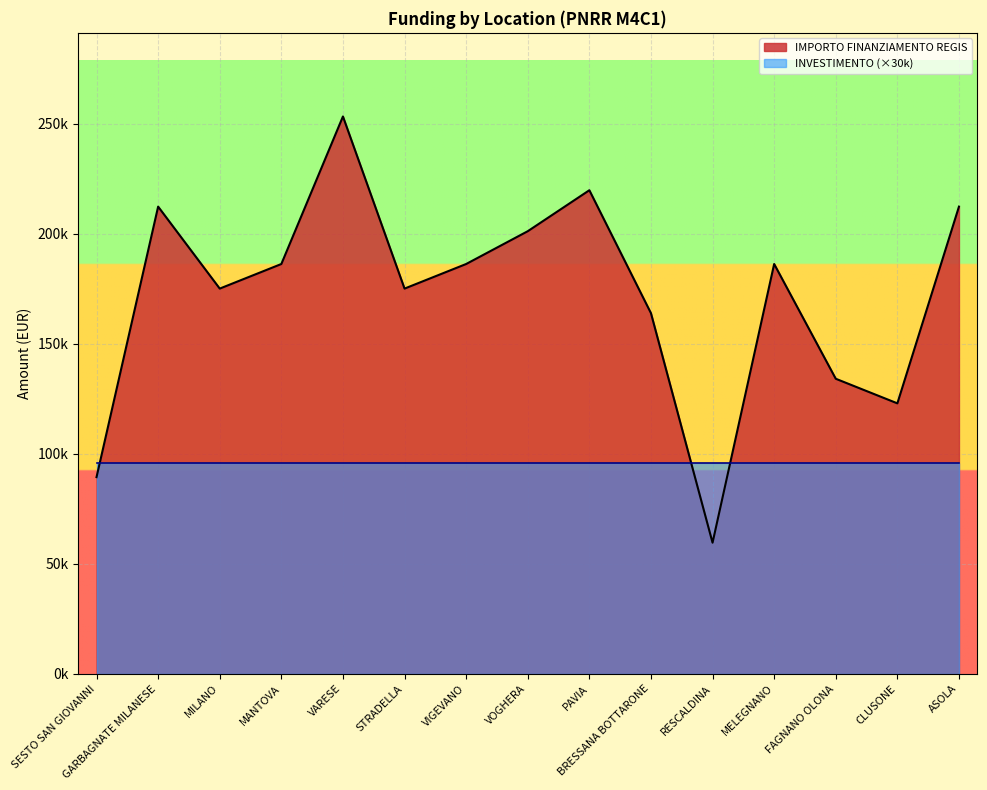

At which label is the value closest to 156484?

BRESSANA BOTTARONE